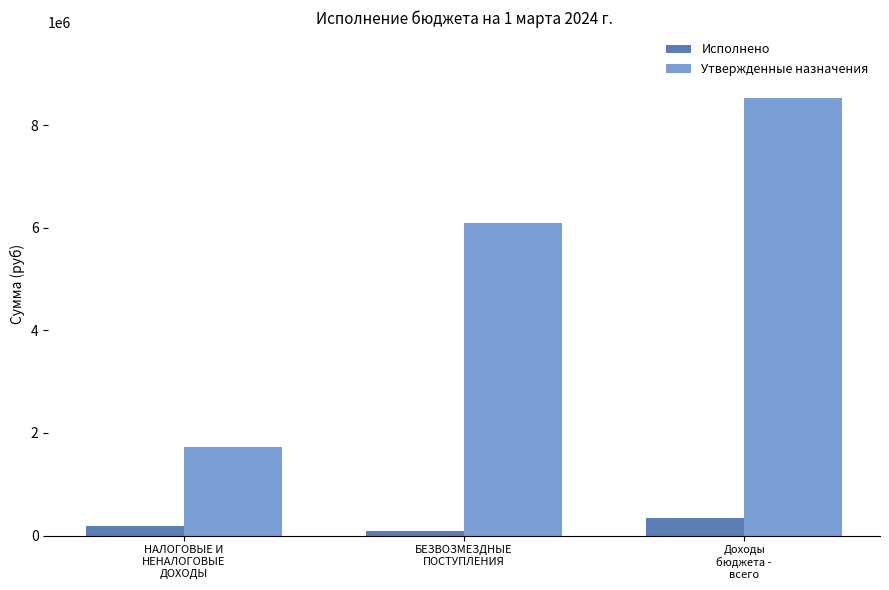

What are all the series names shown in the legend?

Исполнено, Утвержденные назначения